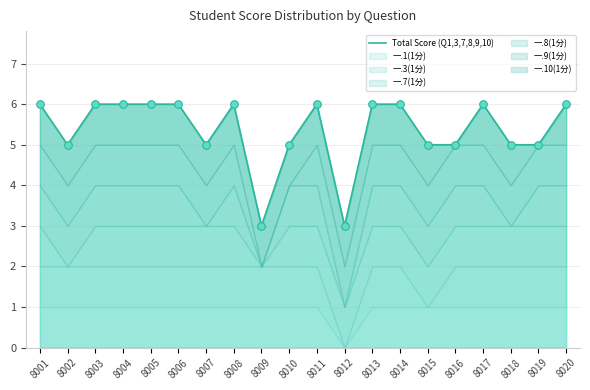

Approximately how many times larger is the value at 8012 compared to 8006?

0.5